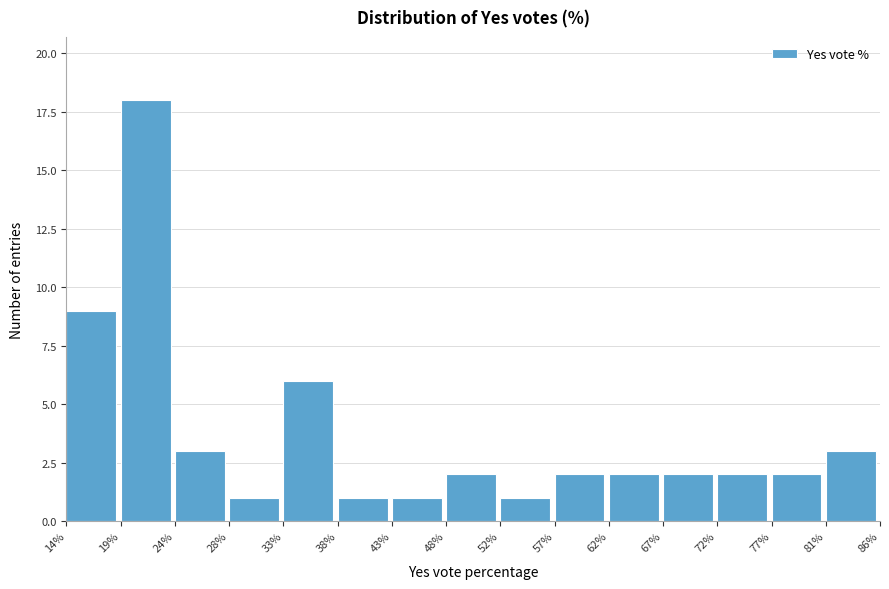

Reading left to right, transcribe this chart: for each bar, give the range it covers on the x-axis and its height. The values are not printed on the chart, so give them approximately, as read against the axis.

14% to 19%: 9
19% to 24%: 18
24% to 28%: 3
28% to 33%: 1
33% to 38%: 6
38% to 43%: 1
43% to 48%: 1
48% to 52%: 2
52% to 57%: 1
57% to 62%: 2
62% to 67%: 2
67% to 72%: 2
72% to 77%: 2
77% to 81%: 2
81% to 86%: 3